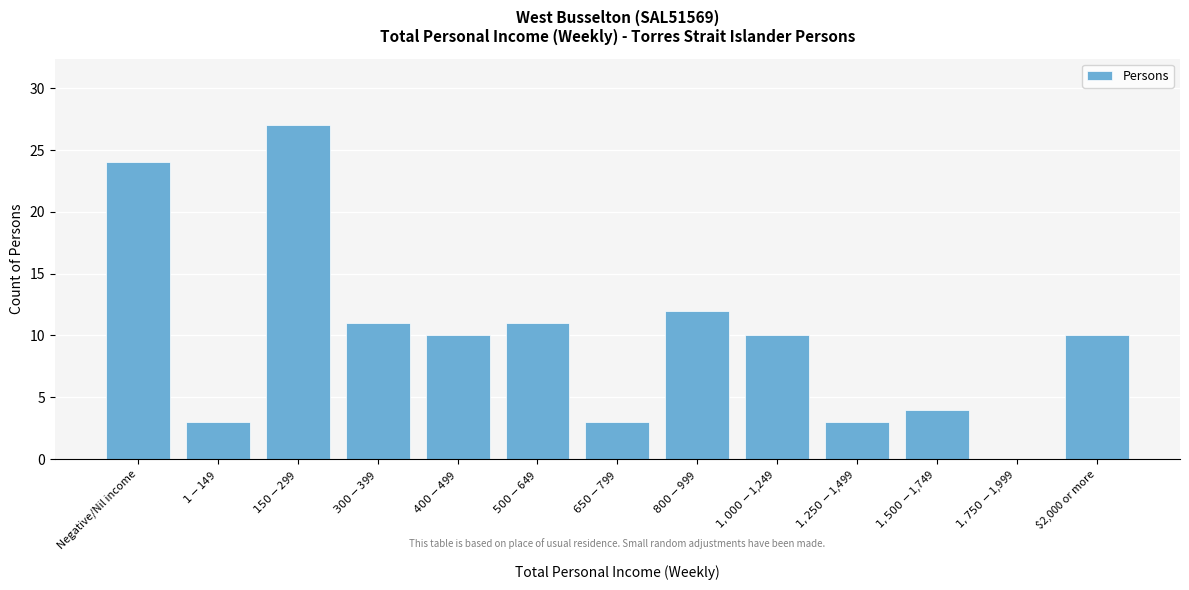

True or false: the data shows 10 at $2,000 or more.

True